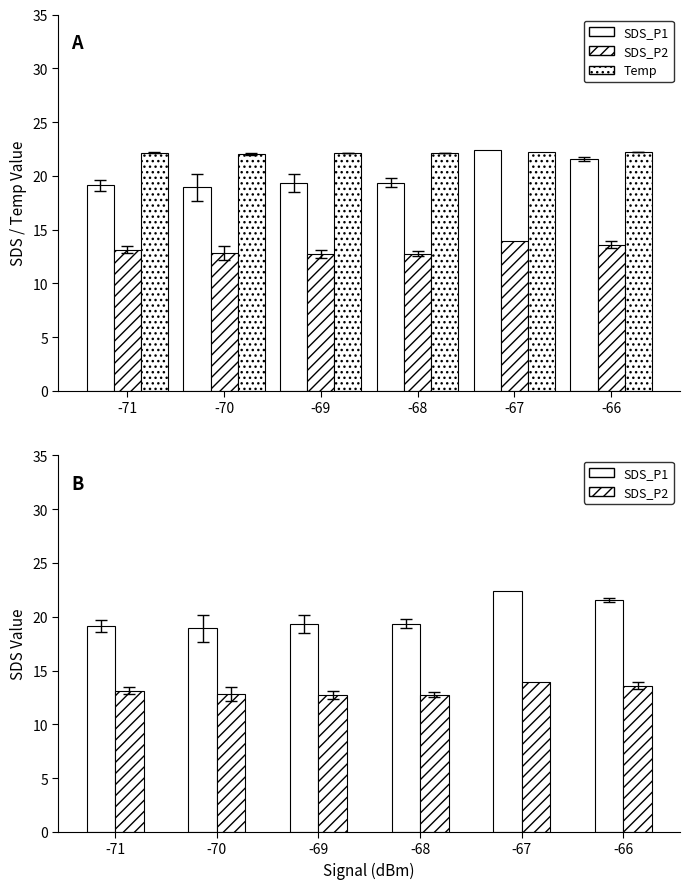

What is the difference between the maximum and second lowest values in the Temp series?

0.1